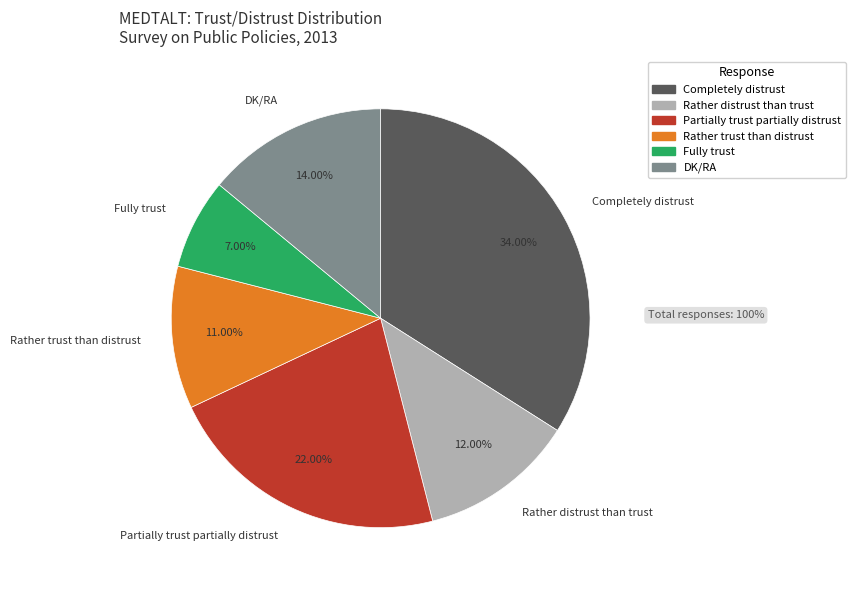

Is it true that Partially trust partially distrust is 22% of the pie?

True